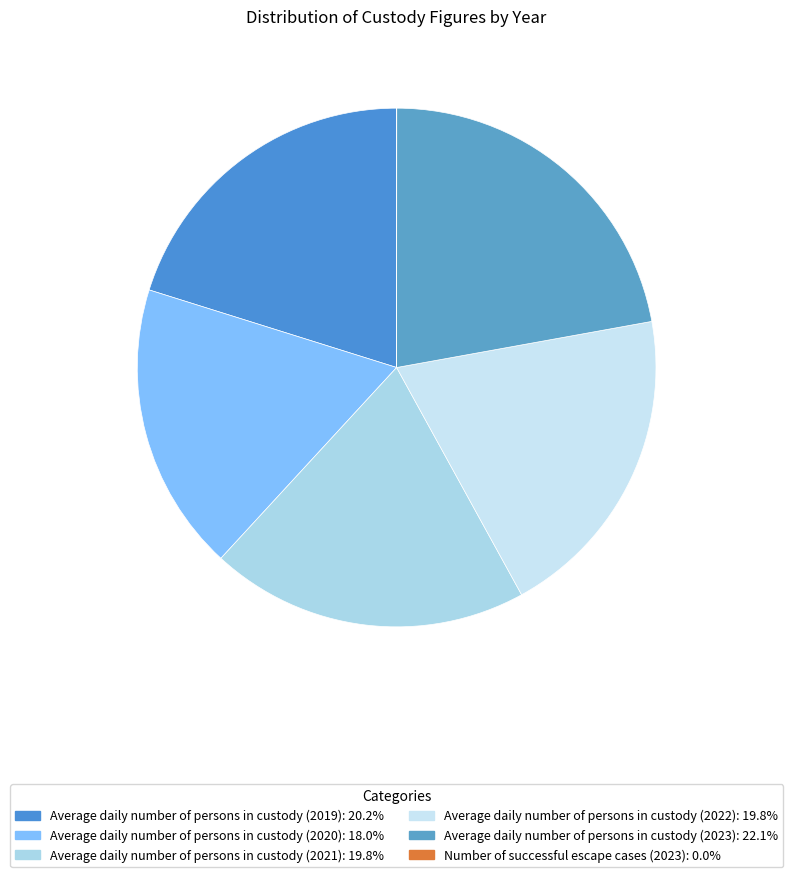

What portion of the pie excludes Average daily number of persons in custody (2020)?

82.0%